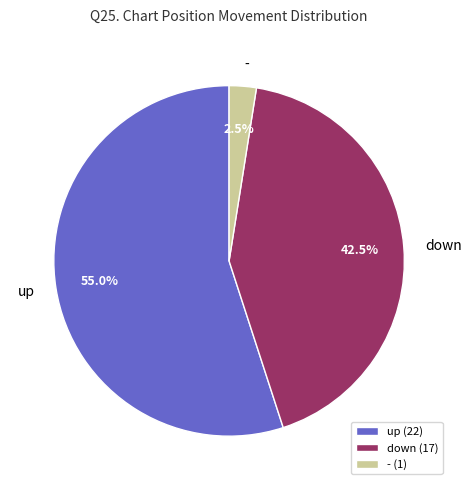

What is the majority slice?

up